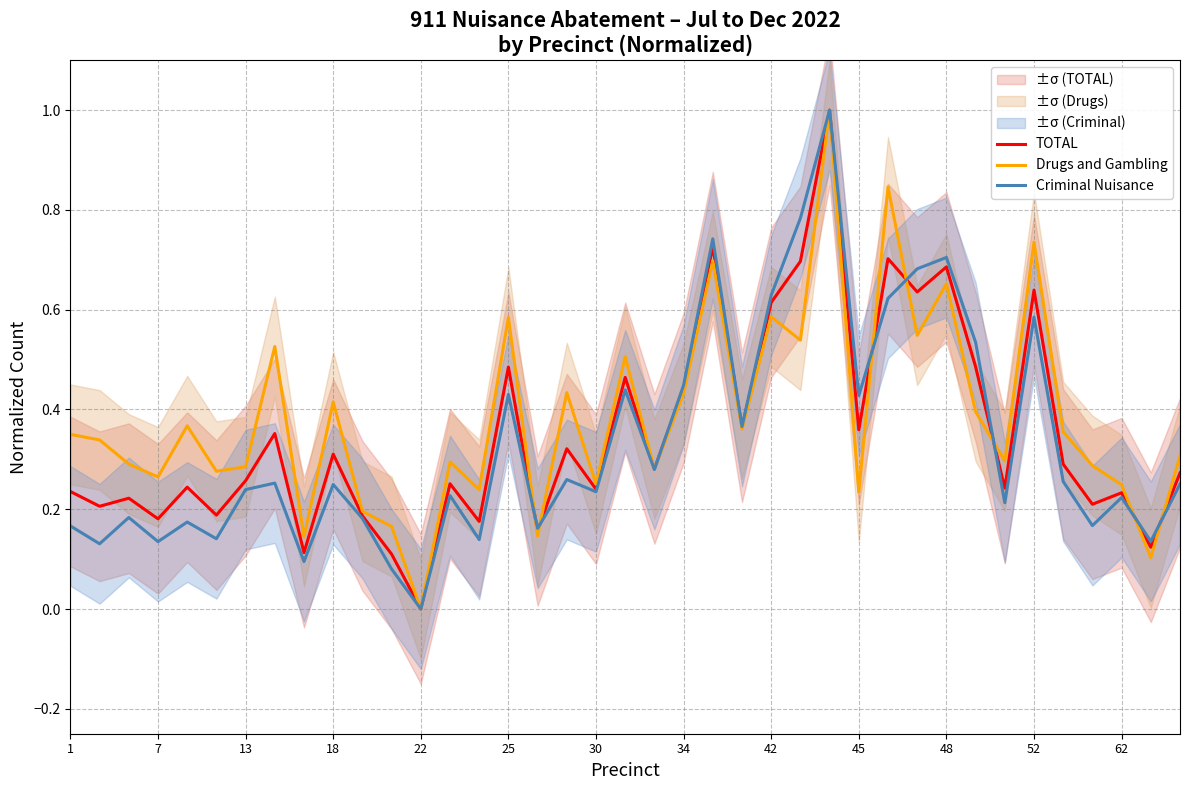

Which category has the lowest value in the Drugs and Gambling series?

22